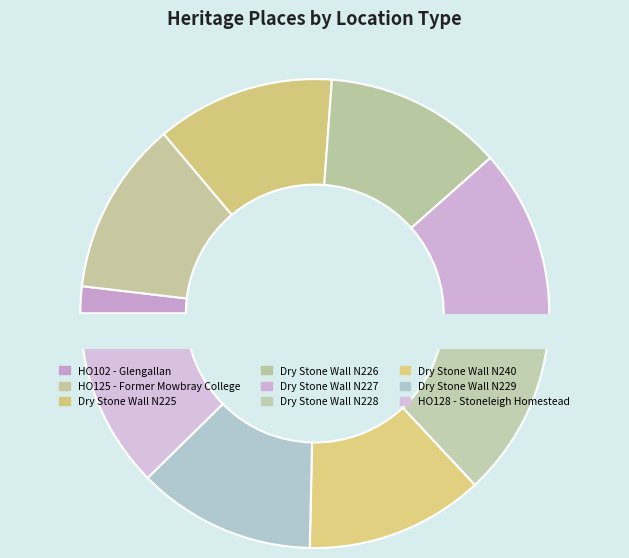

Is it true that HO128 - Stoneleigh Homestead is 3% of the pie?

False